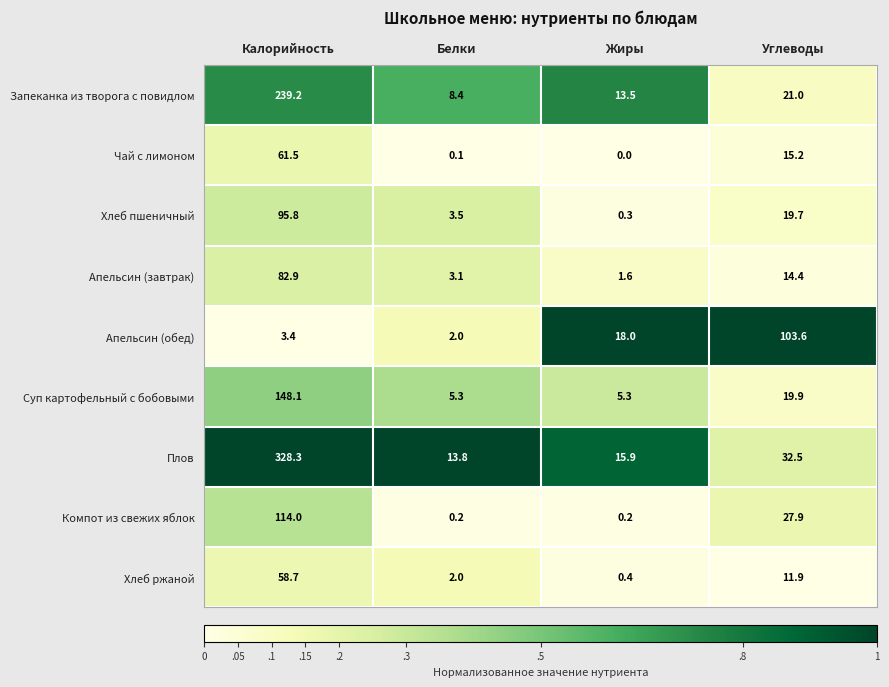

At how many categories does at least one series exceed 0?

4